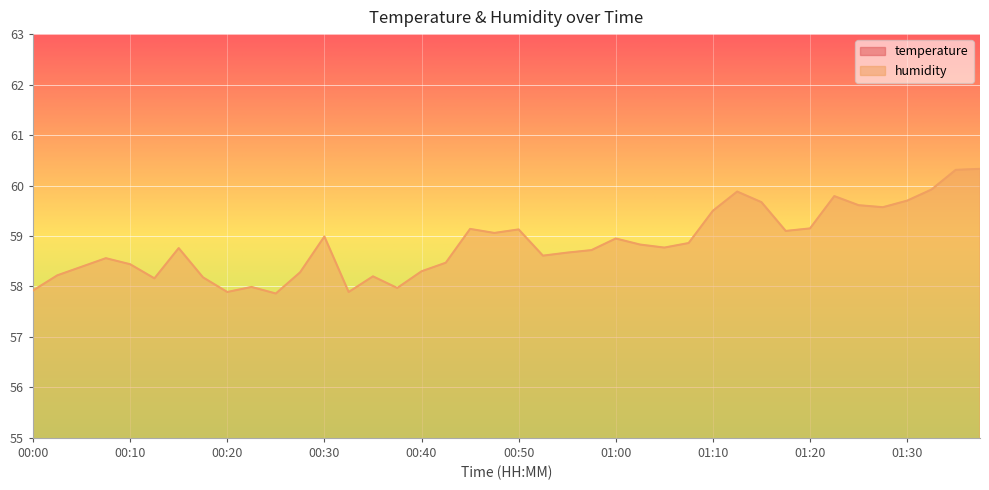

What is the sum of the humidity values at 00:50 and 00:45?

118.3